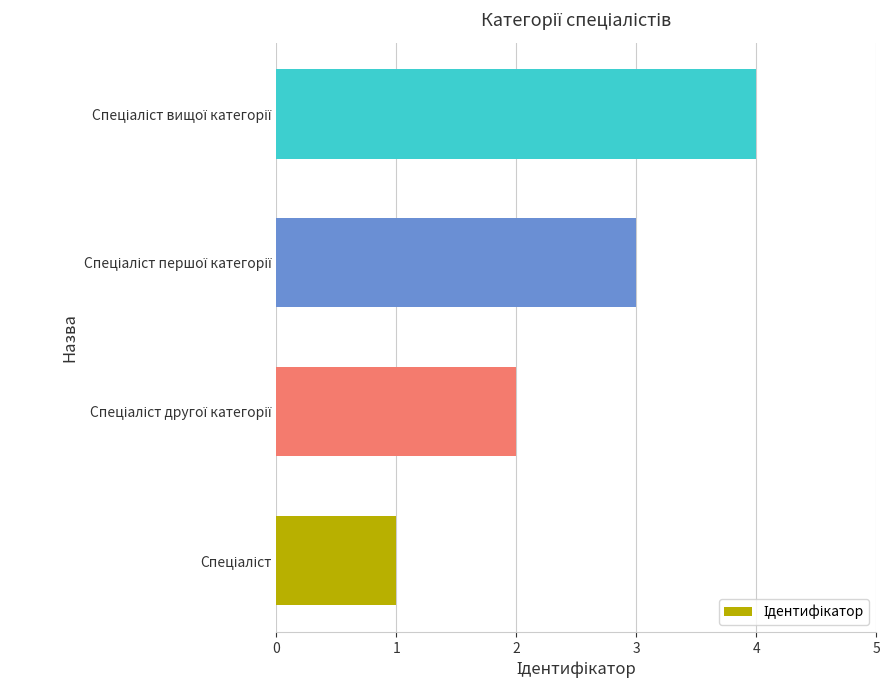

What is the smallest value displayed?

1